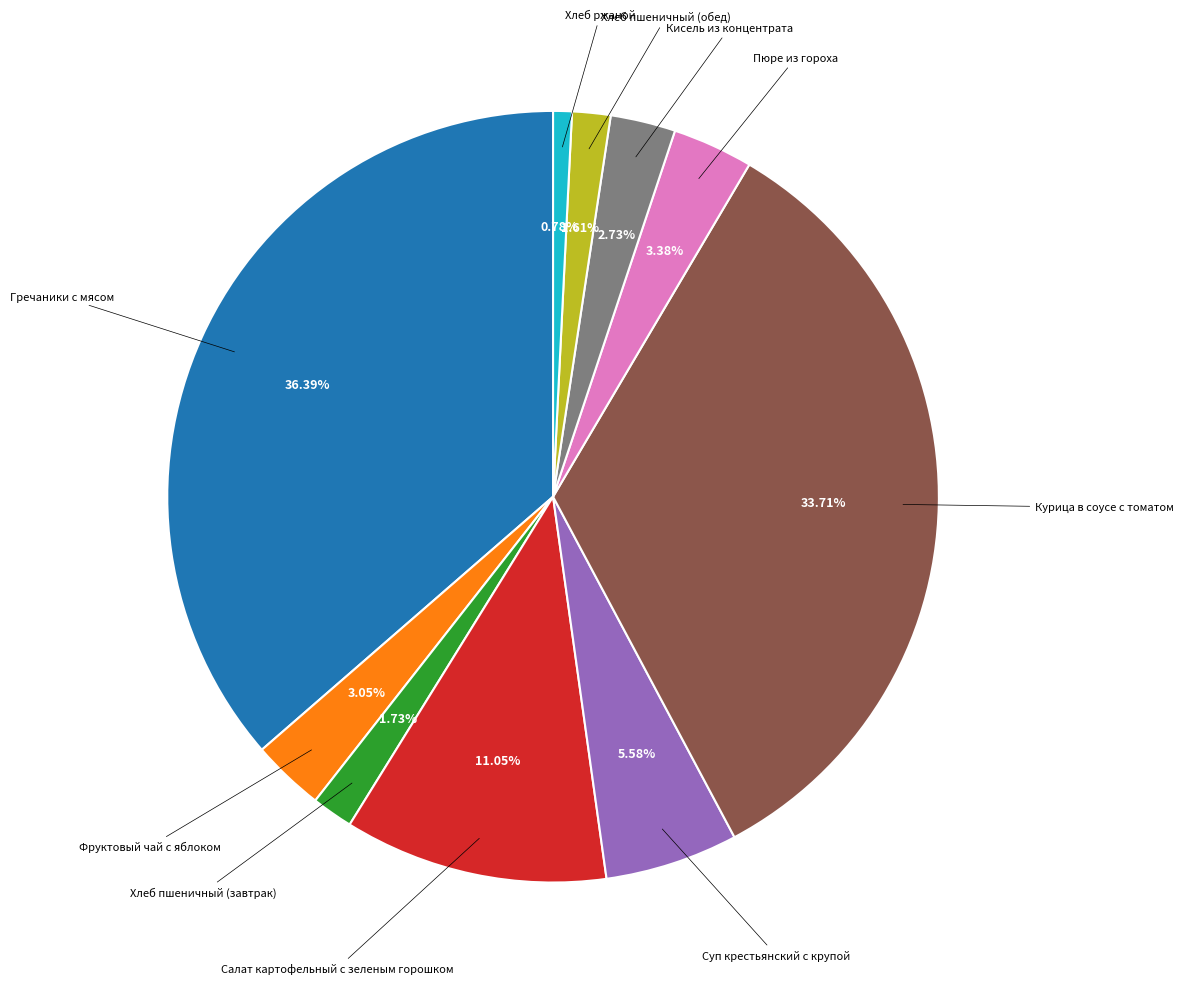

Does any single category account for the majority?

No